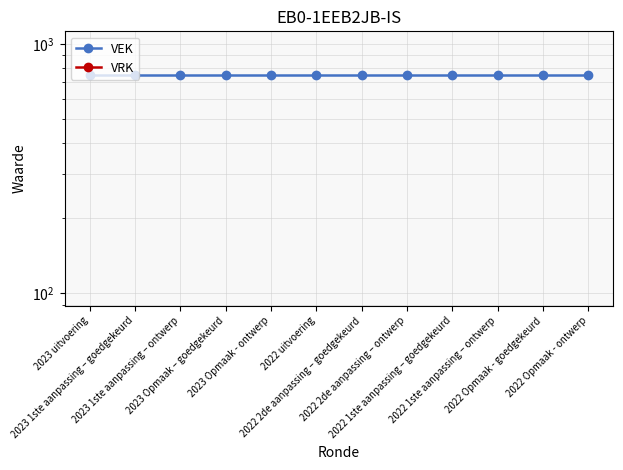

At which category is the sum across all series the highest?

2023 uitvoering